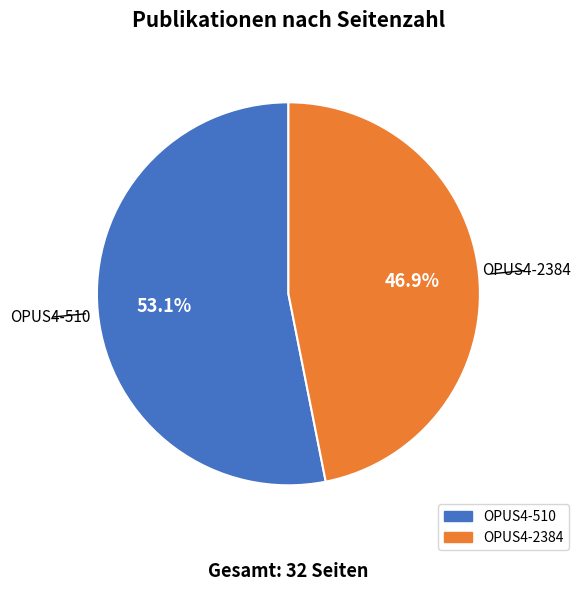

Rank the categories by value from lowest to highest.

OPUS4-2384, OPUS4-510